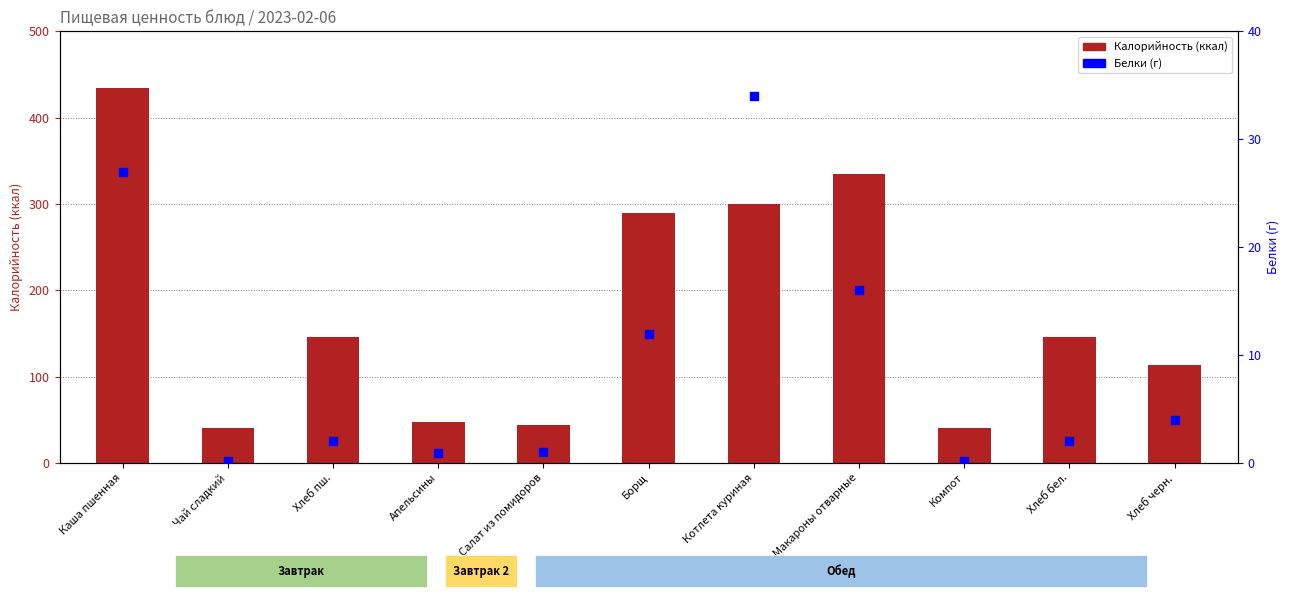

At how many categories does at least one series exceed 27?

11